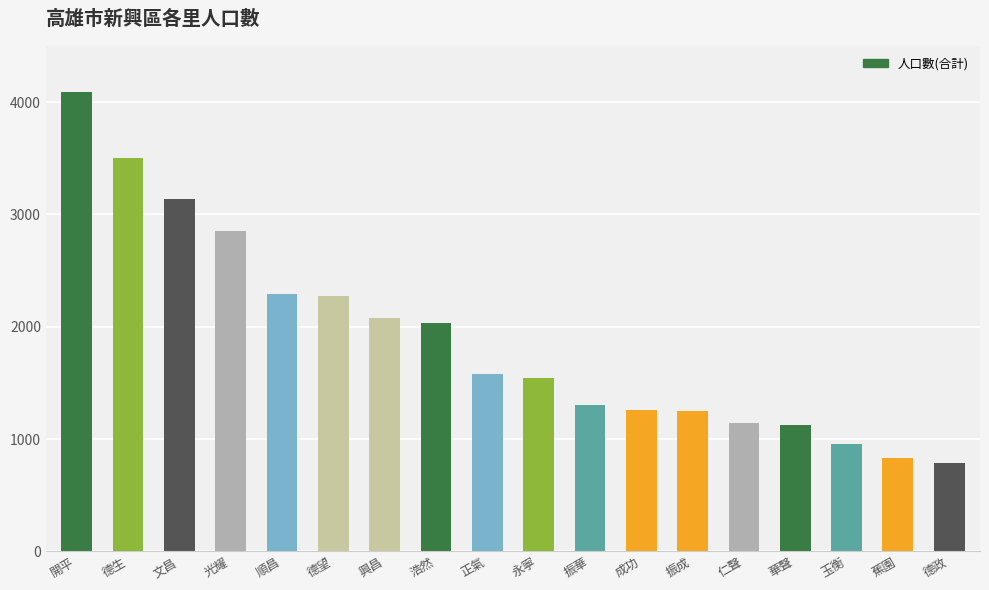

What is the sum of the values at 順昌 and 文昌?

5424